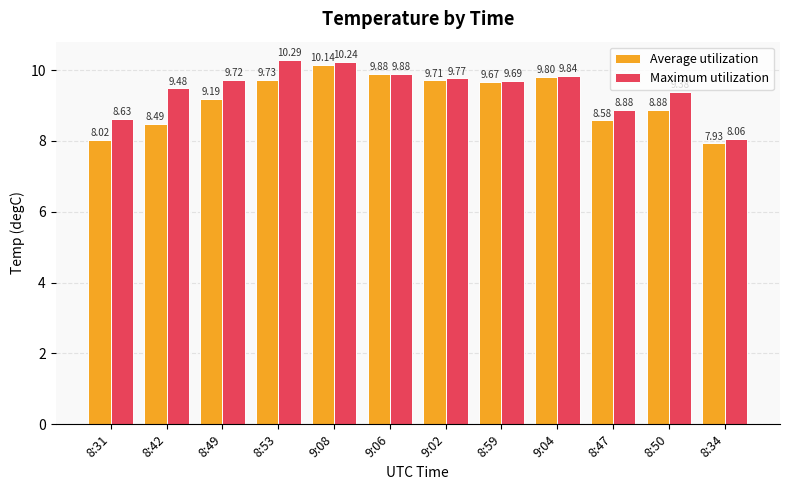

At which label is Maximum utilization closest to 9?

8:47